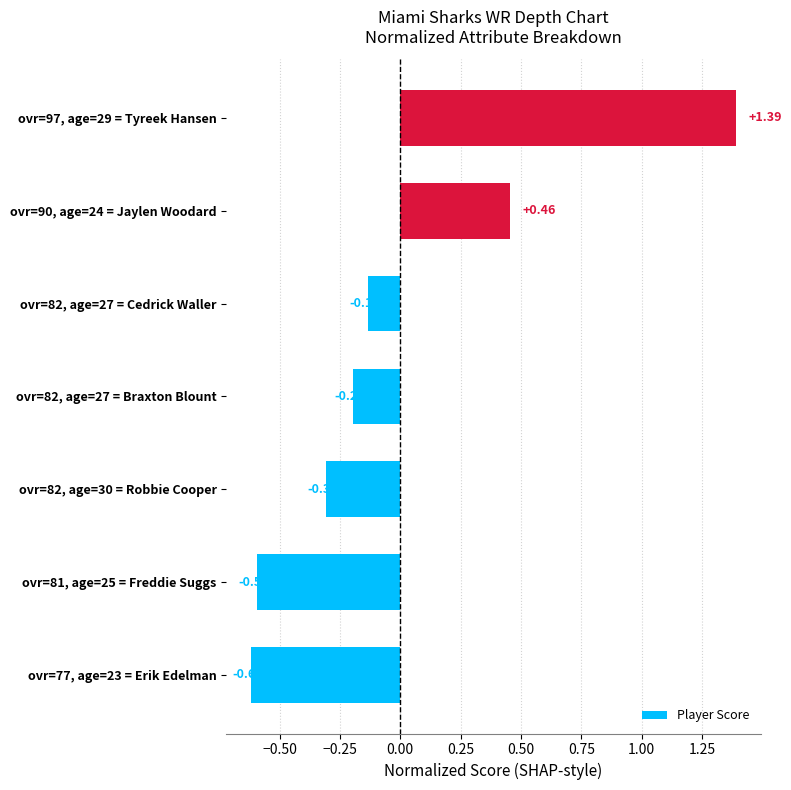

How many negative values are there?

5